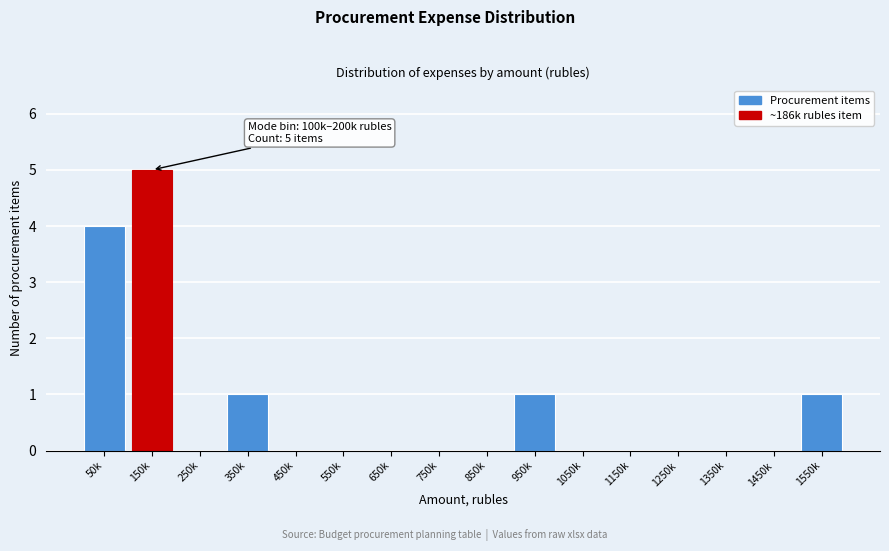

Reading left to right, extract all data points from this chart.

50k=4	150k=5	250k=0	350k=1	450k=0	550k=0	650k=0	750k=0	850k=0	950k=1	1050k=0	1150k=0	1250k=0	1350k=0	1450k=0	1550k=1